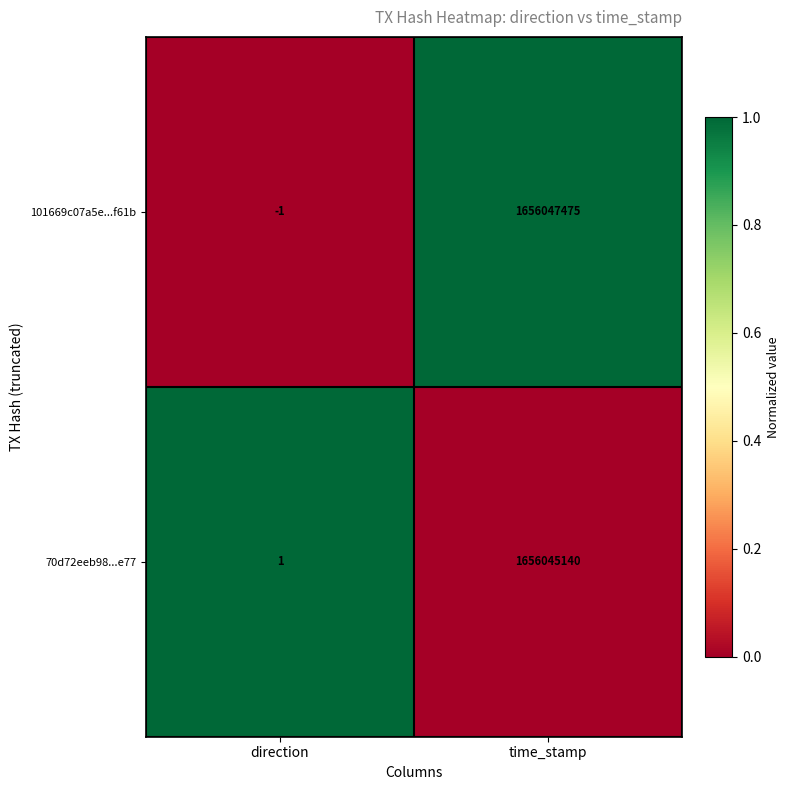

At which category is the sum across all series the highest?

time_stamp